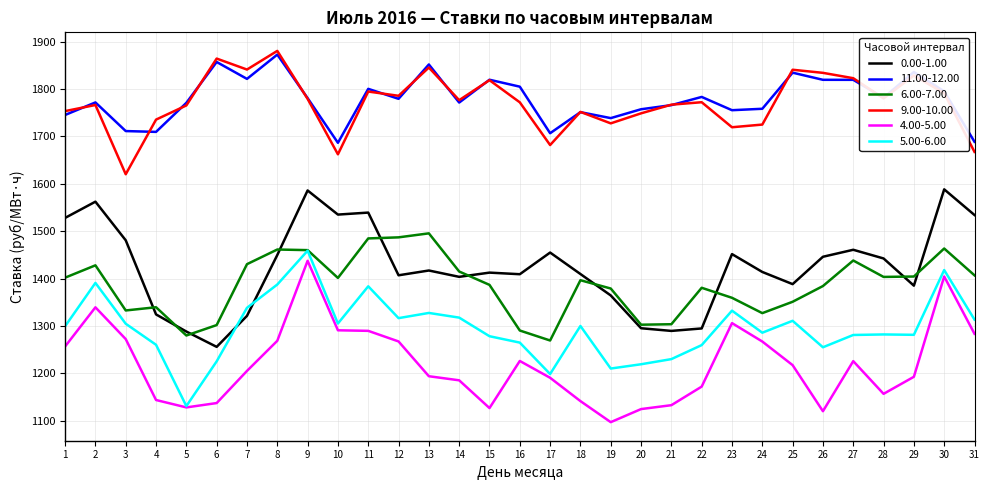

What is the difference between the highest and lowest values at 20?

632.7